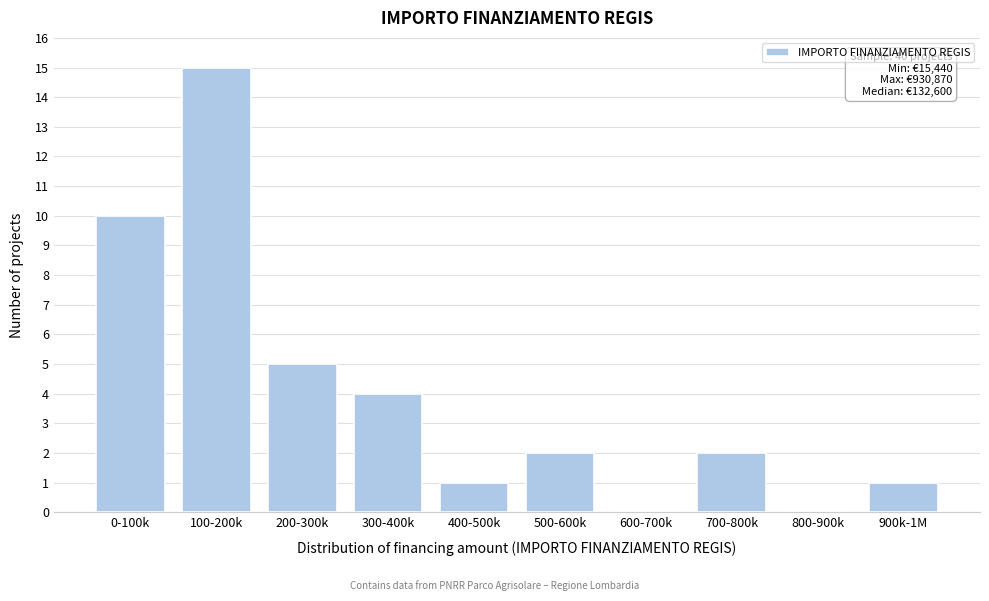

Reading left to right, list all the values displayed in this chart.

0-100k=10	100-200k=15	200-300k=5	300-400k=4	400-500k=1	500-600k=2	600-700k=0	700-800k=2	800-900k=0	900k-1M=1